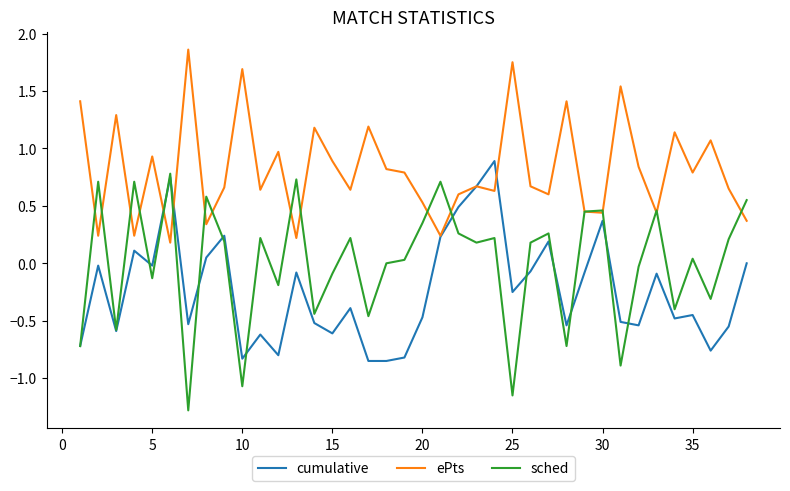

What is the maximum value for cumulative?

0.9